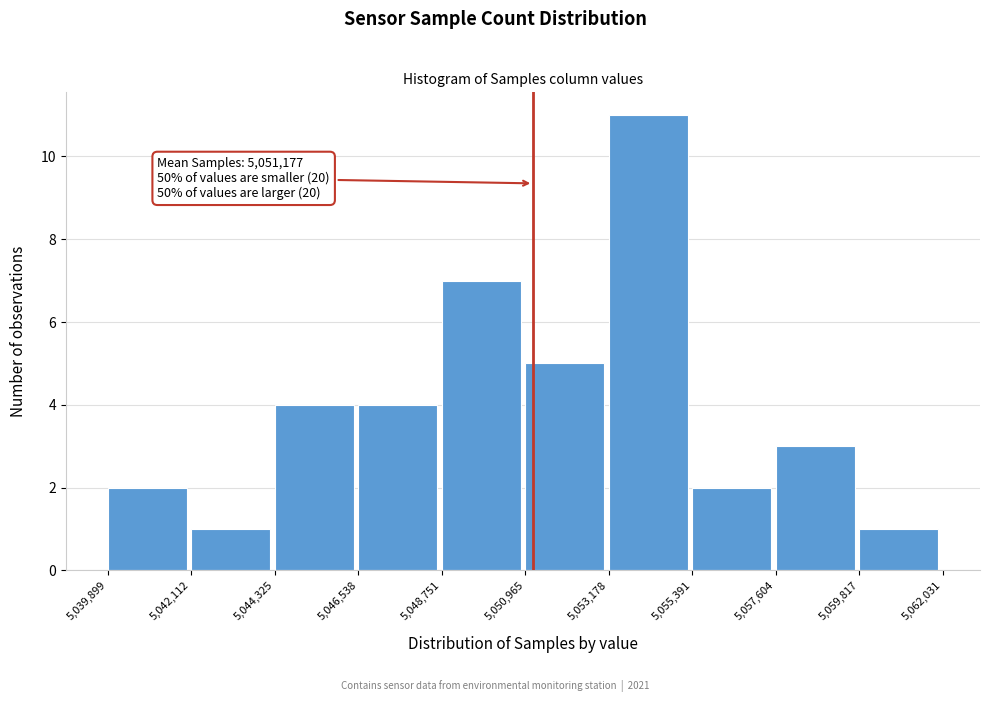

Over which range of the x-axis is the bar tallest?

5,053,178 to 5,055,391